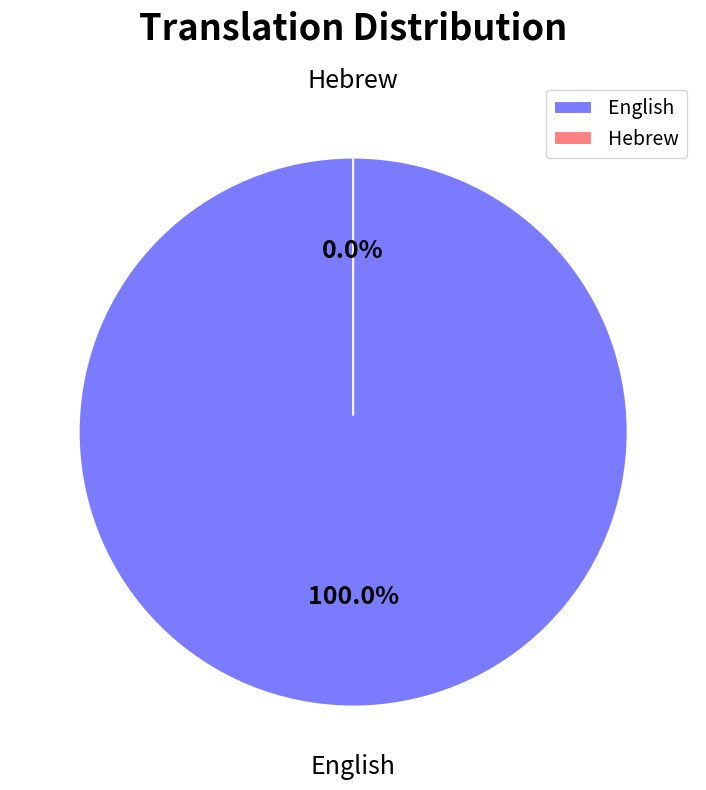

What percentage is the English slice, to the nearest percent?

100%